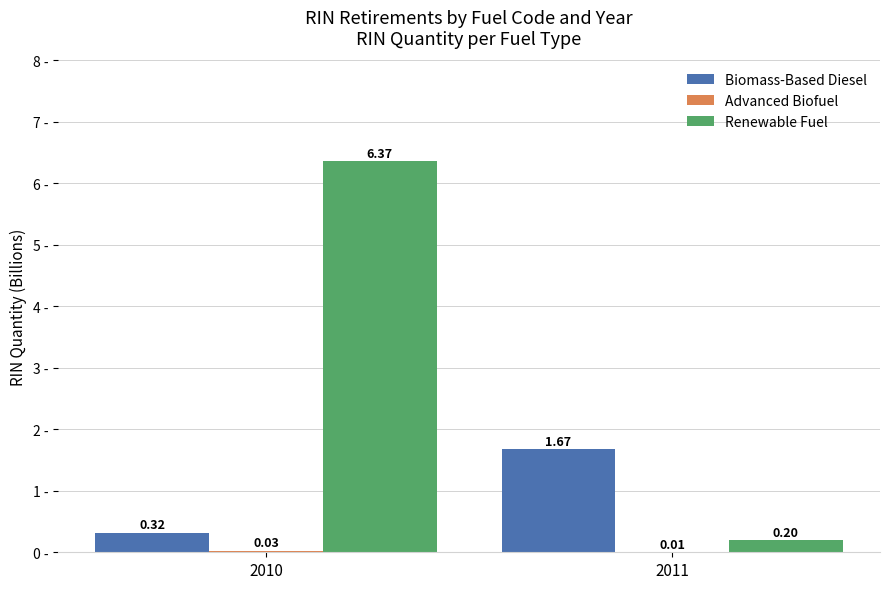

Which series changed the most between 2010 and 2011?

Renewable Fuel